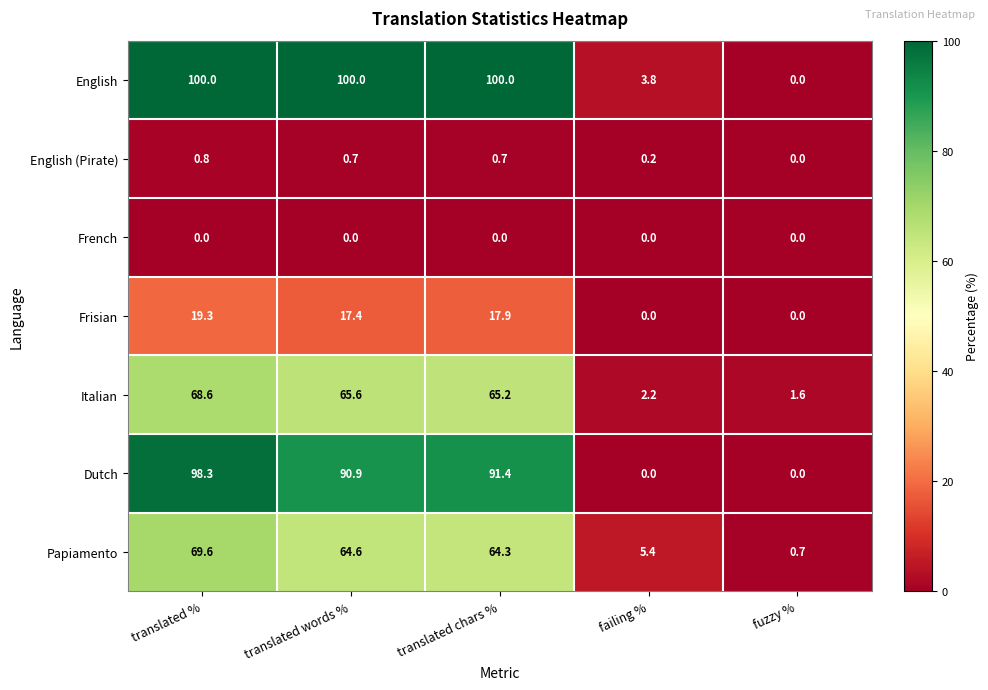

Is the value of English (Pirate) at translated words % greater than the value of English at failing %?

No